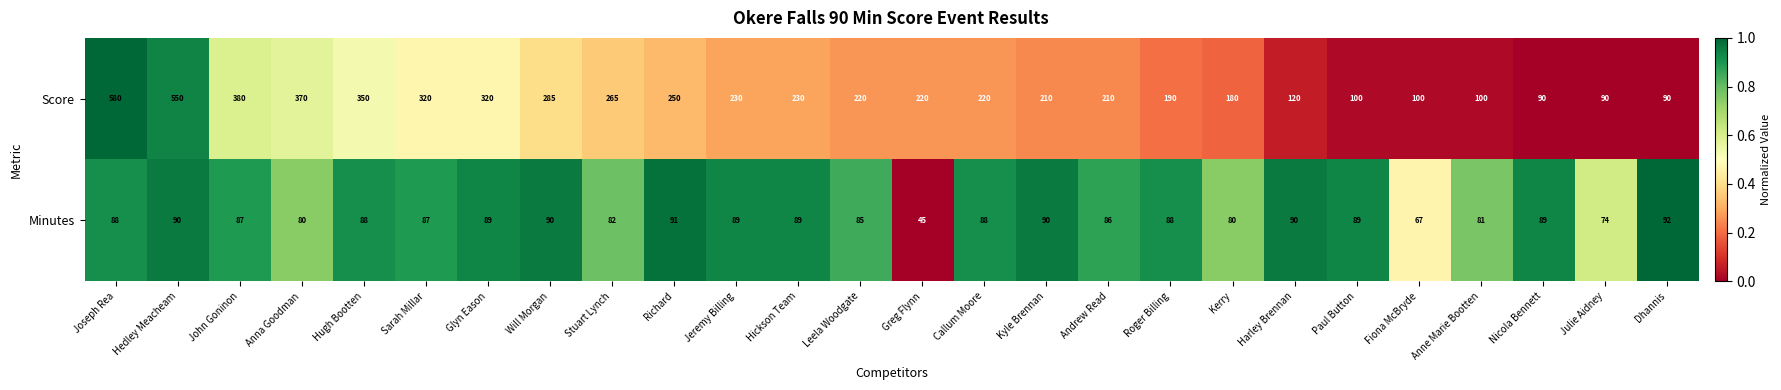

Rank the series by their average value, from lowest to highest.

Minutes, Score